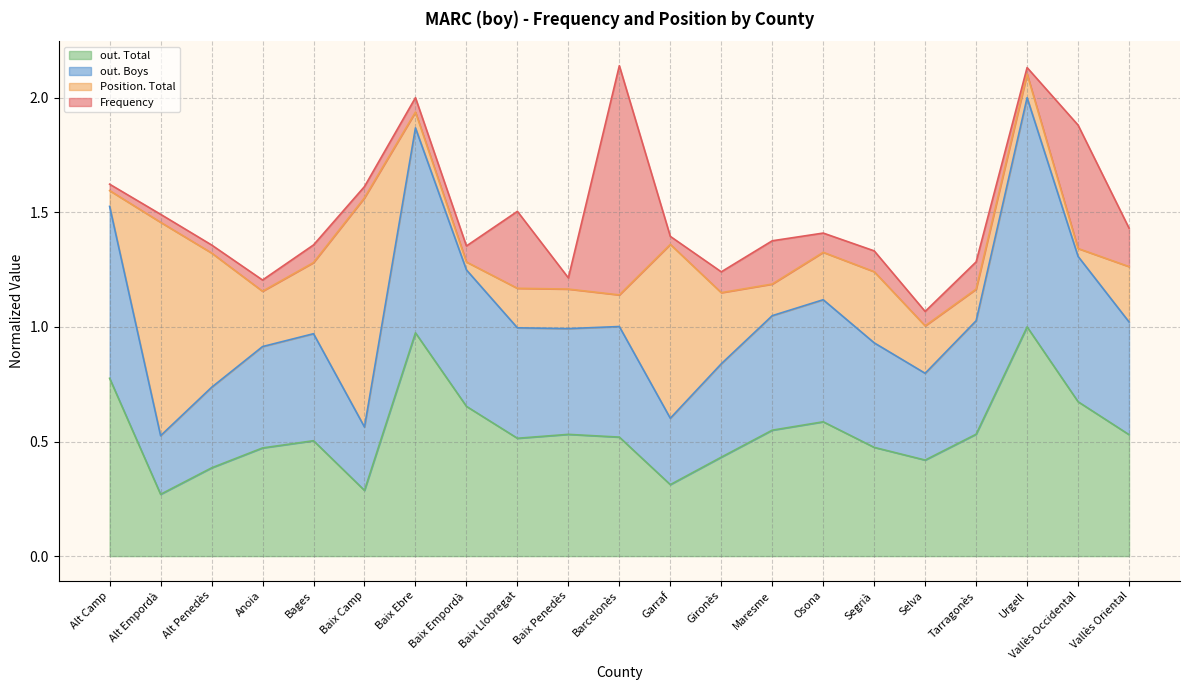

Is it true that out. Total equals 0.9 at Maresme?

False